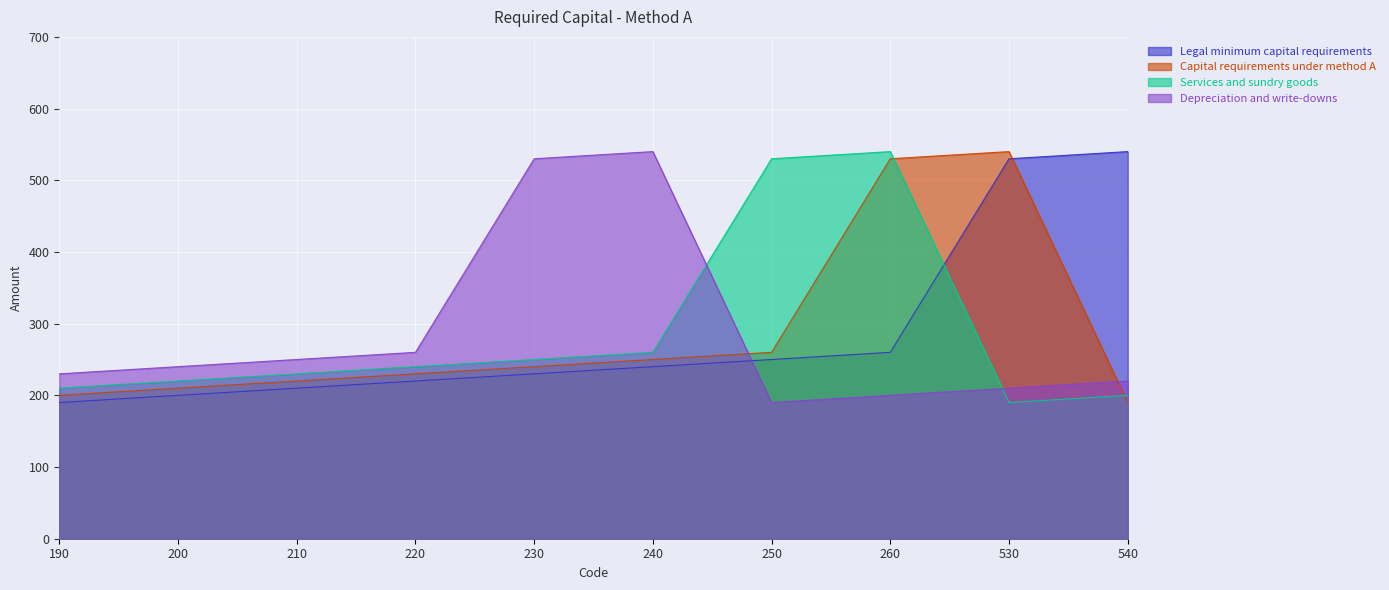

In Capital requirements under method A, how many points are higher than both neighbors (excluding endpoints)?

1